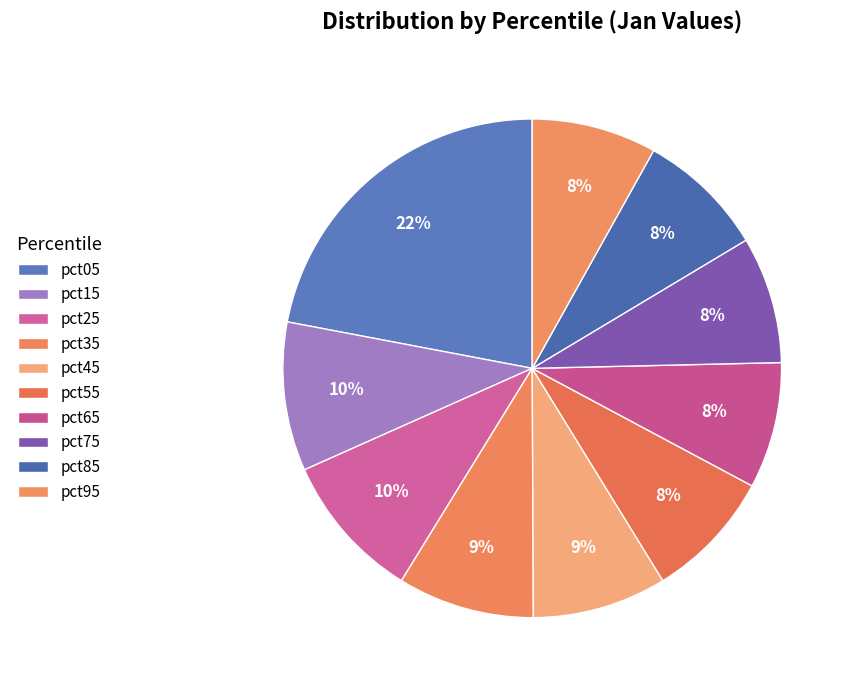

Combined, do pct05 and pct55 account for over 50%?

No